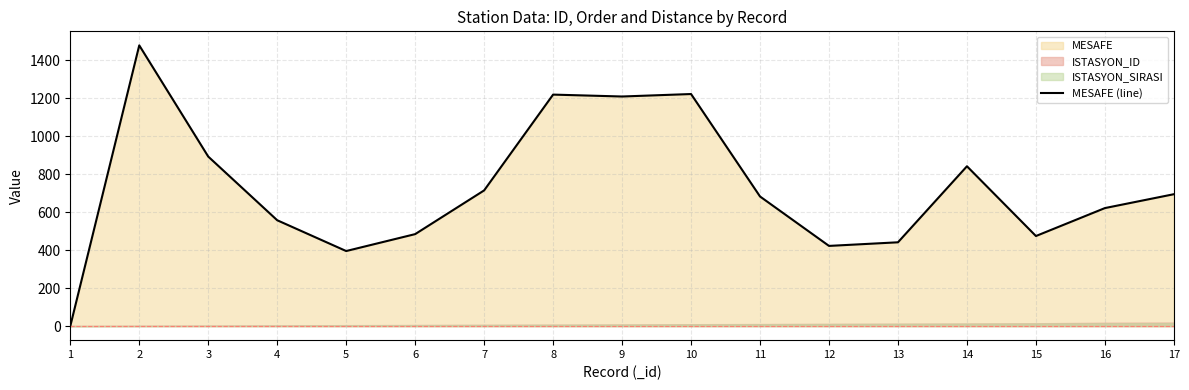

What is the value of the 17th point from the left?

694